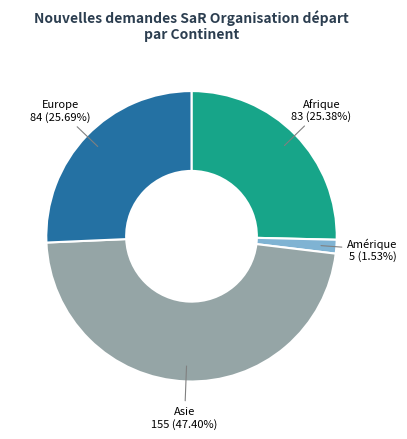

Is there any slice that represents more than half of the pie?

No